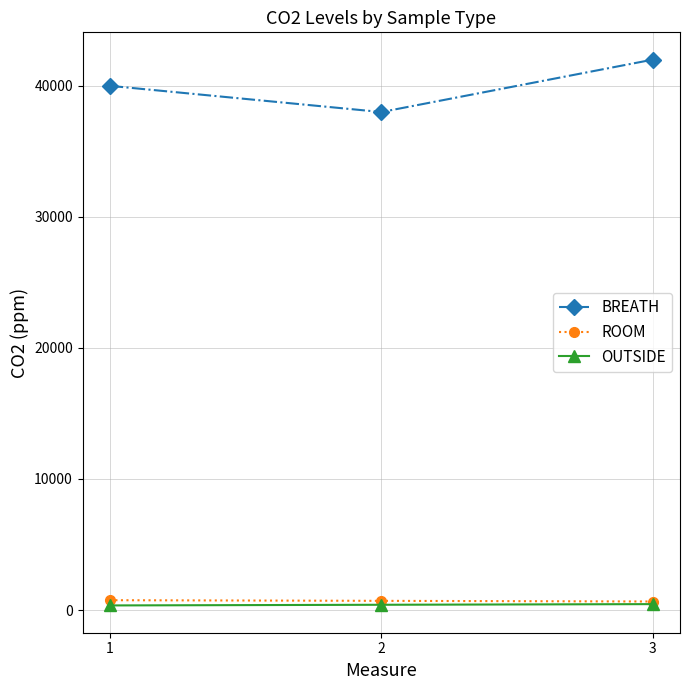

How many lines are shown in the chart?

3